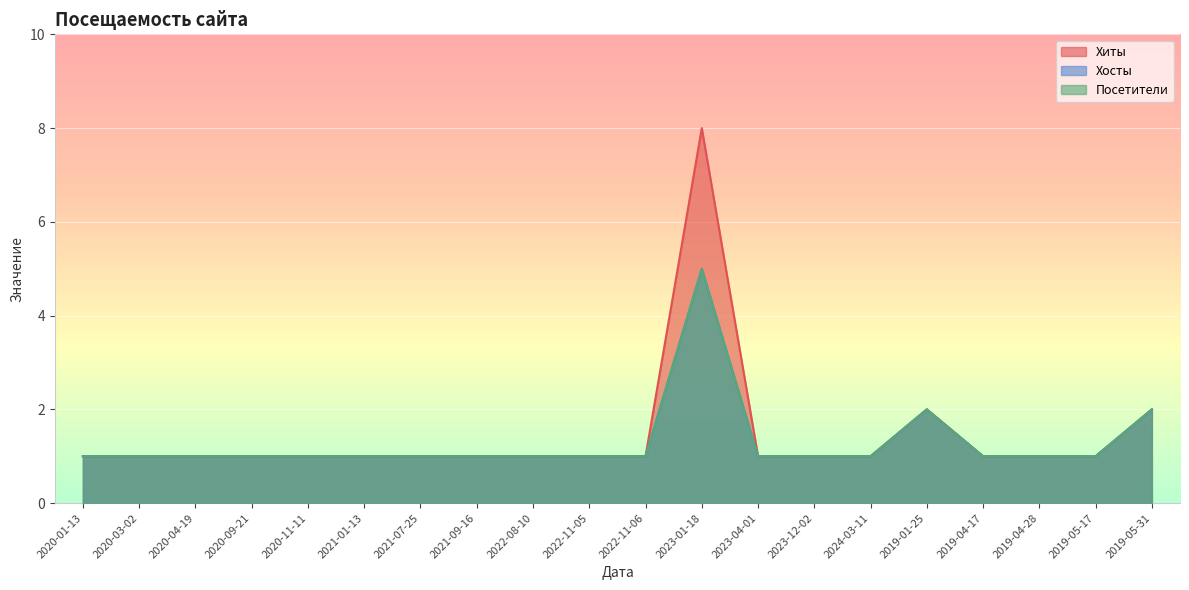

What is the greatest value displayed?

8